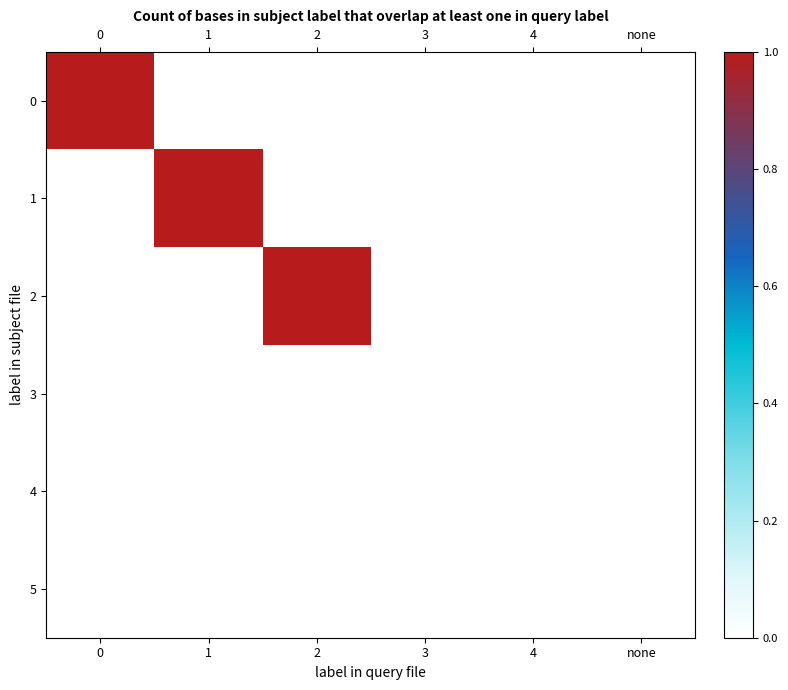

Reading left to right, transcribe all the data shown in this chart.

0: 0=1	1=0	2=0	3=0	4=0	none=0
1: 0=0	1=1	2=0	3=0	4=0	none=0
2: 0=0	1=0	2=1	3=0	4=0	none=0
3: 0=0	1=0	2=0	3=0	4=0	none=0
4: 0=0	1=0	2=0	3=0	4=0	none=0
5: 0=0	1=0	2=0	3=0	4=0	none=0